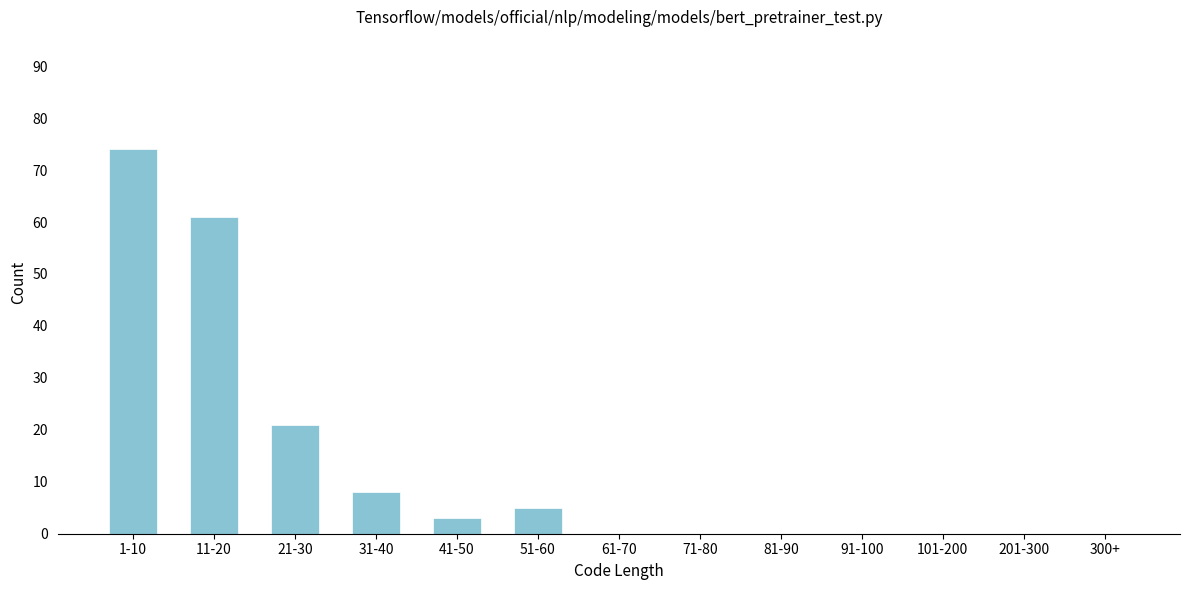

Reading left to right, what are all the values shown in this chart?

1-10=74	11-20=61	21-30=21	31-40=8	41-50=3	51-60=5	61-70=0	71-80=0	81-90=0	91-100=0	101-200=0	201-300=0	300+=0